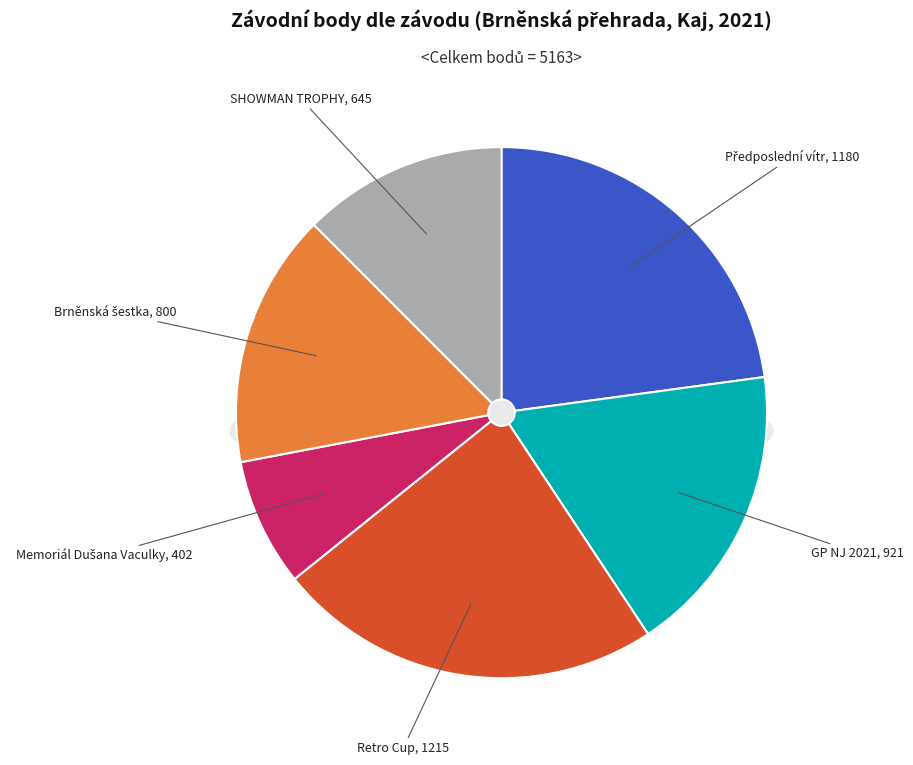

Count the number of slices in the pie.

6